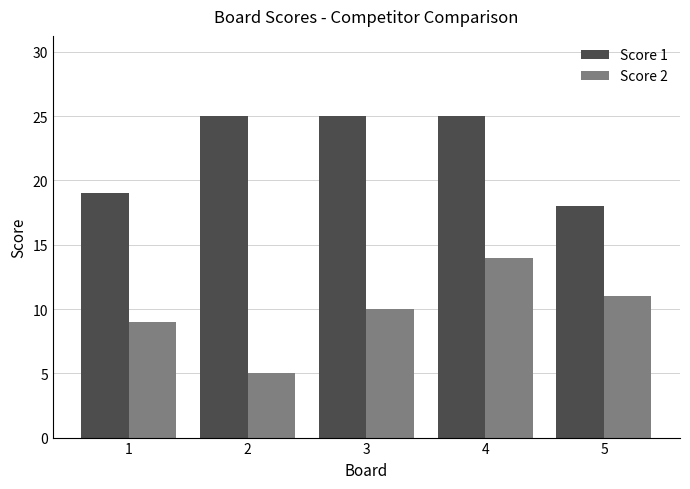

Count the number of data series in this chart.

2